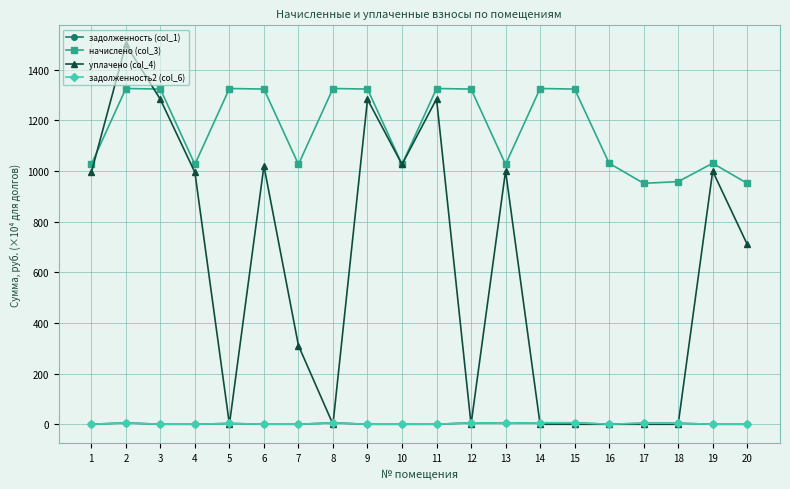

Does the chart have visible grid lines?

Yes